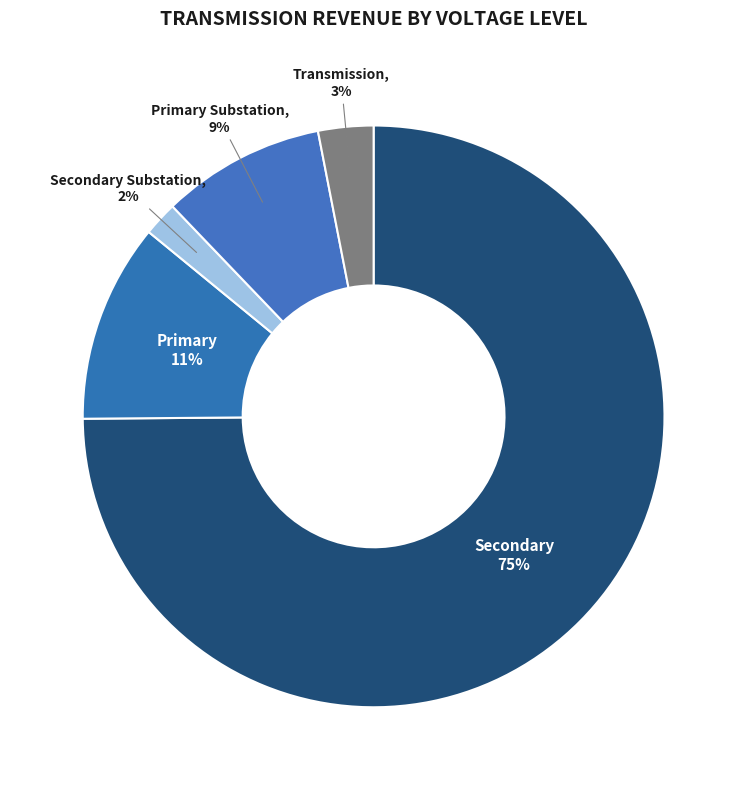

What is the smallest slice in the pie chart?

Secondary Substation